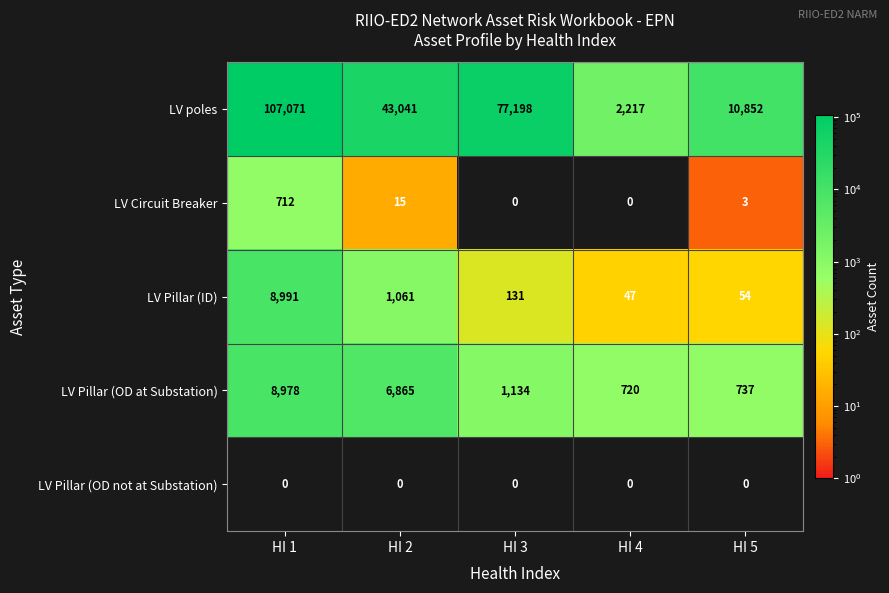

Reading right to left, extract all data points from this chart.

LV poles: 10852	2217	77198	43041	107071
LV Circuit Breaker: 3	0	0	15	712
LV Pillar (ID): 54	47	131	1061	8991
LV Pillar (OD at Substation): 737	720	1134	6865	8978
LV Pillar (OD not at Substation): 0	0	0	0	0